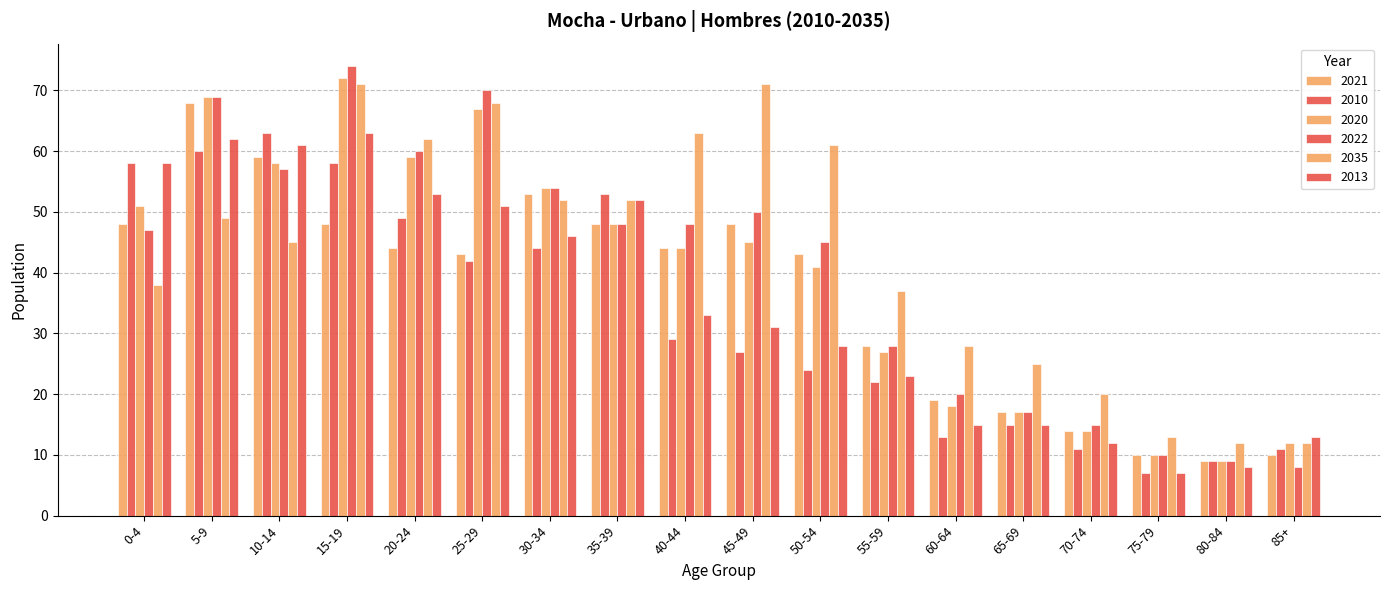

What is the value of the 2021 bar at the 3rd from the left?

59